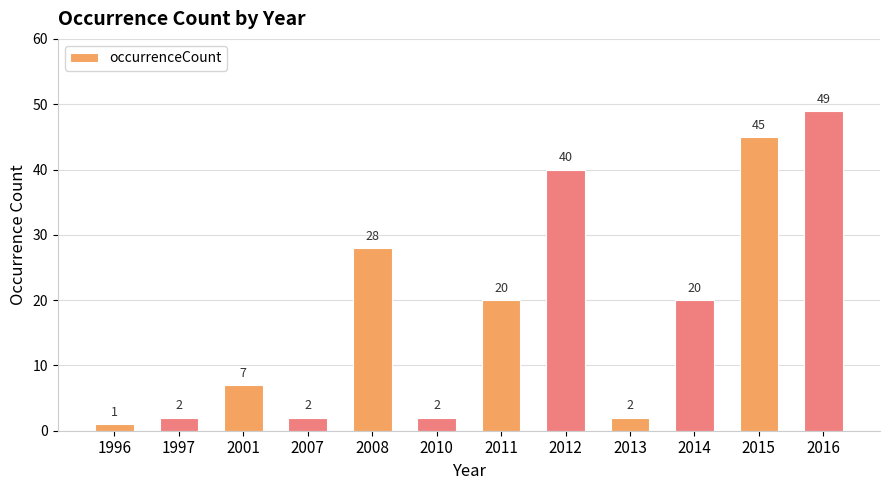

Reading right to left, transcribe all the data shown in this chart.

2016=49	2015=45	2014=20	2013=2	2012=40	2011=20	2010=2	2008=28	2007=2	2001=7	1997=2	1996=1